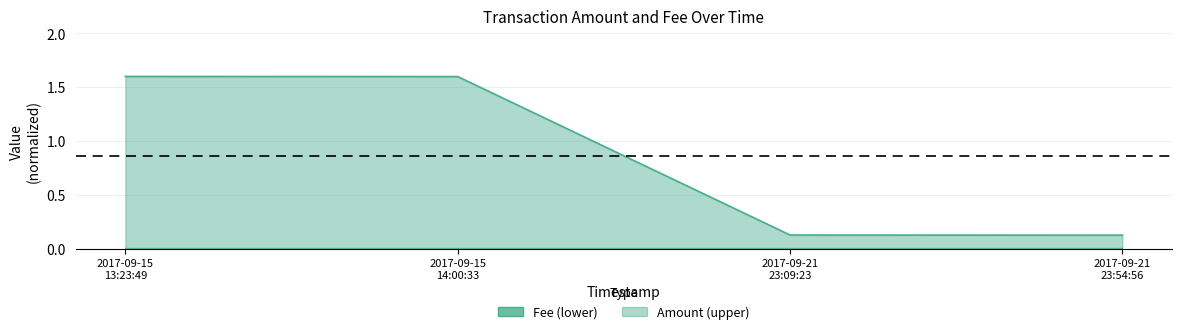

How many lines are shown in the chart?

1